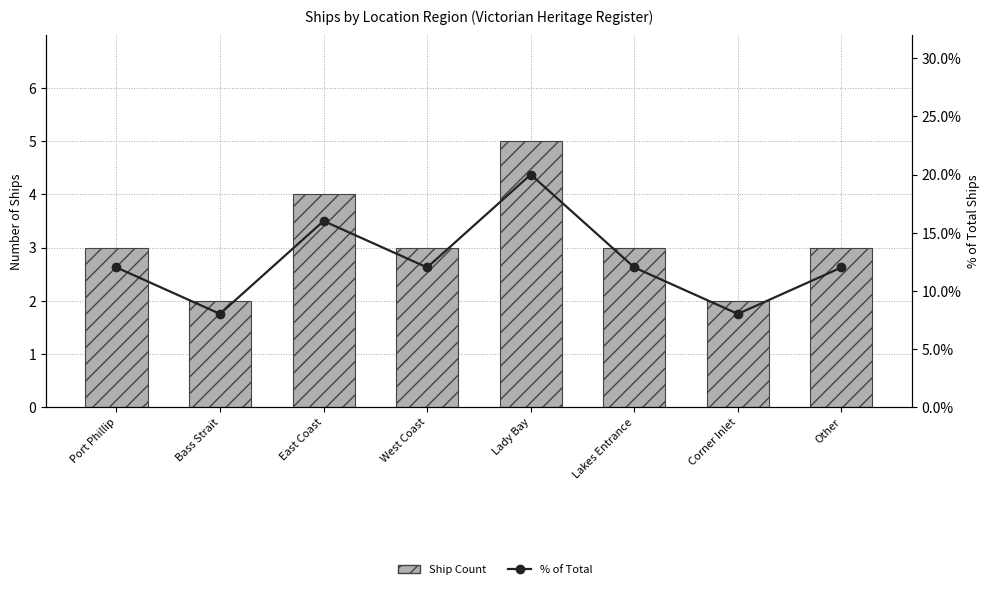

What is the approximate value of % of Total at Corner Inlet, to the nearest 5?

10